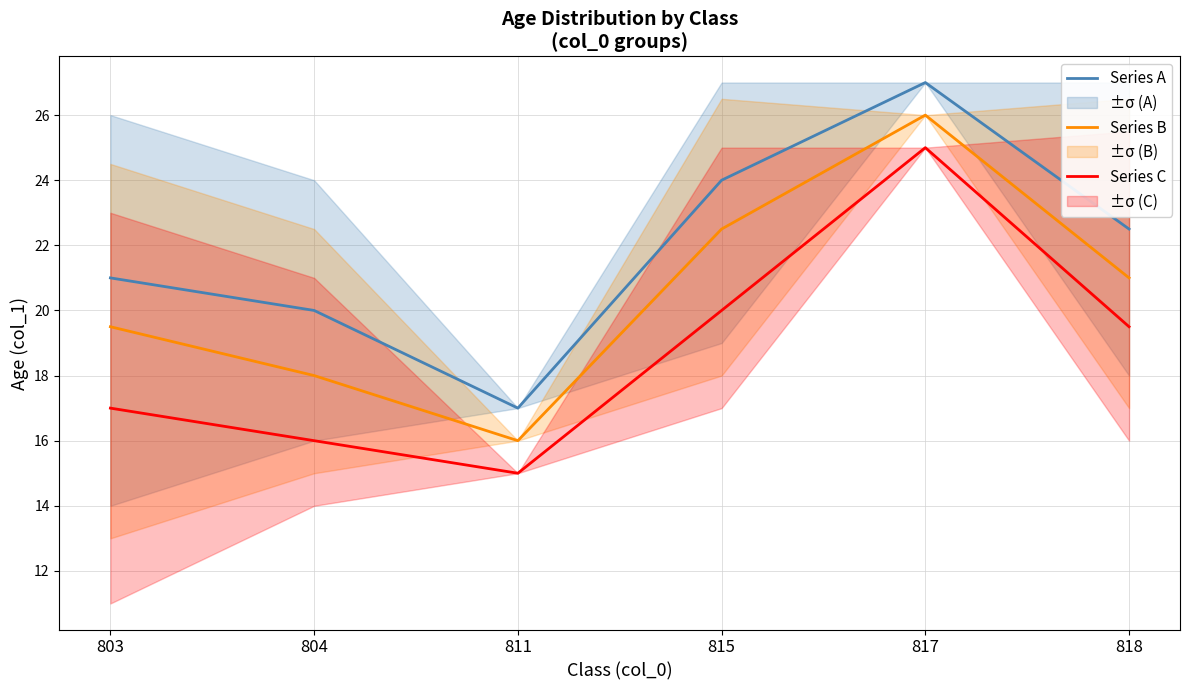

Where is Series B nearest to the value 21?

818